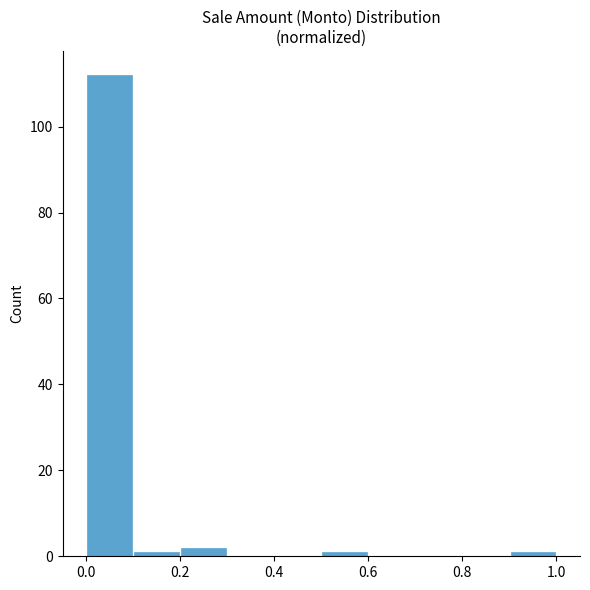

Reading left to right, list every bar in this chart as the range it spans on the x-axis followed by its height. The values are not printed on the chart, so give them approximately, as read against the axis.

0.0 to 0.1: 112
0.1 to 0.2: under 2
0.2 to 0.3: 2
0.3 to 0.4: 0
0.4 to 0.5: 0
0.5 to 0.6: under 2
0.6 to 0.7: 0
0.7 to 0.8: 0
0.8 to 0.9: 0
0.9 to 1.0: under 2